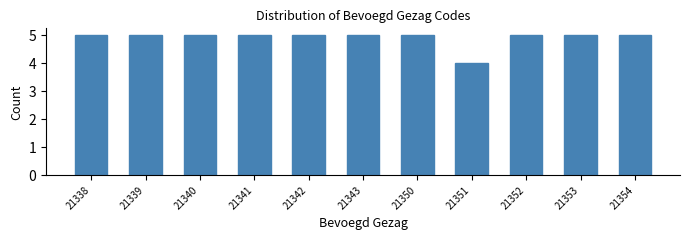

Reading left to right, list all the values displayed in this chart.

21338=5	21339=5	21340=5	21341=5	21342=5	21343=5	21350=5	21351=4	21352=5	21353=5	21354=5